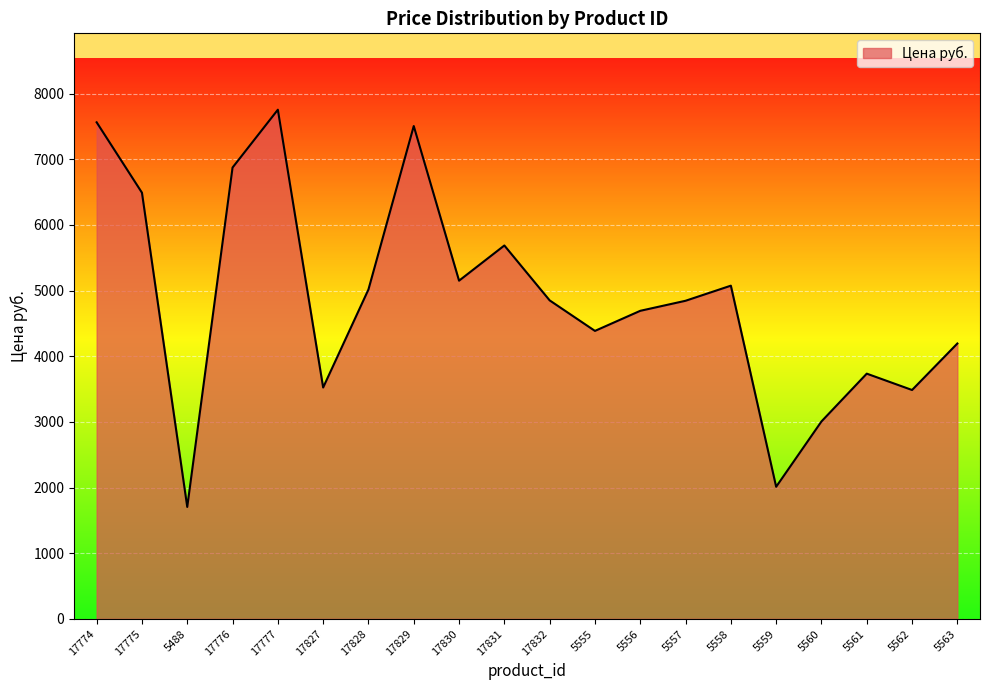

Where is the data nearest to the value 4729?

5556